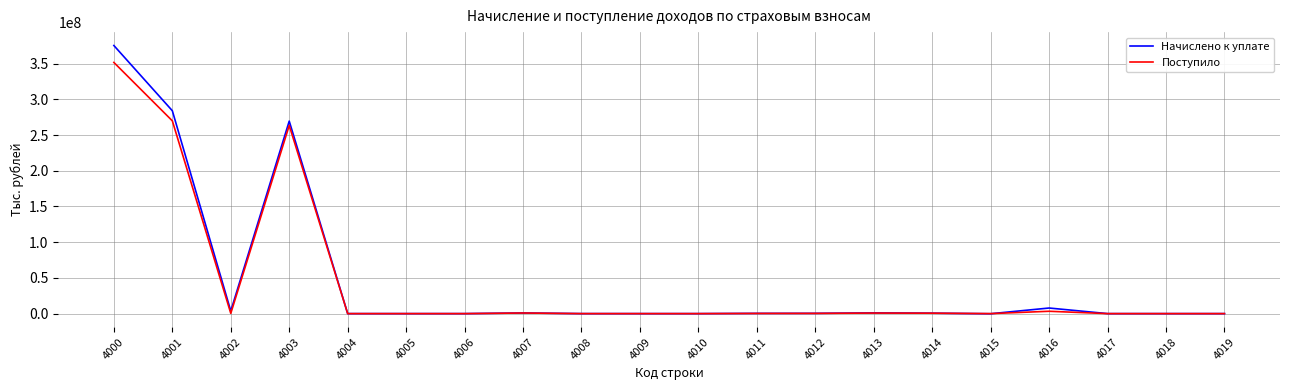

At which category does Поступило reach its first local peak?

4003